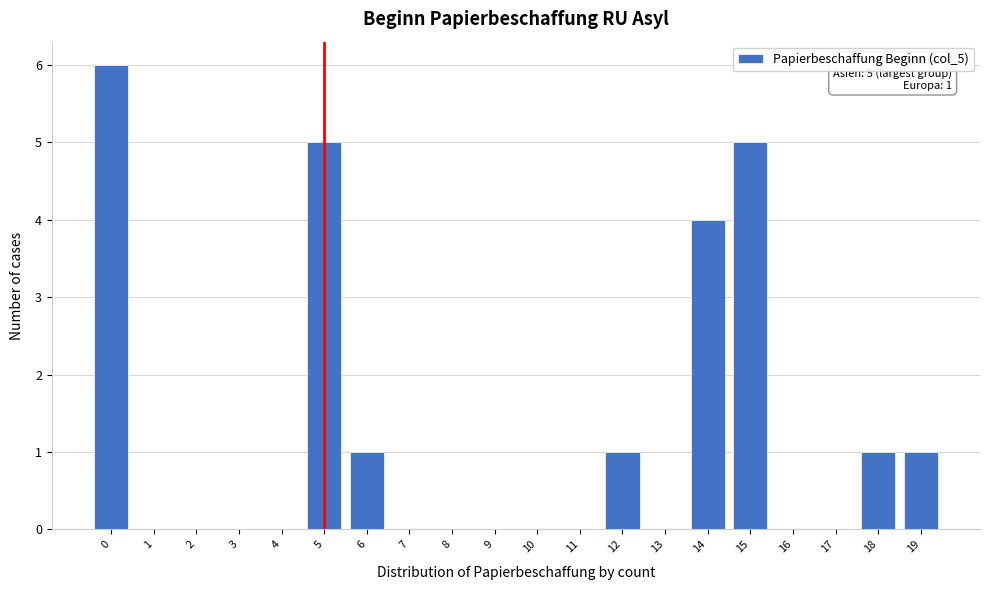

Reading left to right, transcribe all the data shown in this chart.

0=6	1=0	2=0	3=0	4=0	5=5	6=1	7=0	8=0	9=0	10=0	11=0	12=1	13=0	14=4	15=5	16=0	17=0	18=1	19=1